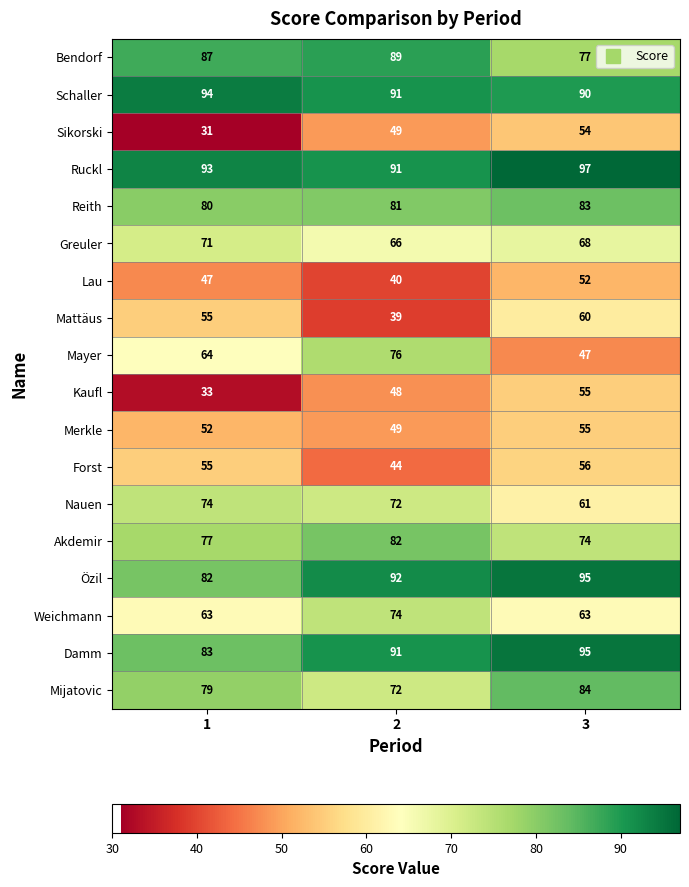

Which category has the highest value across all series?

3